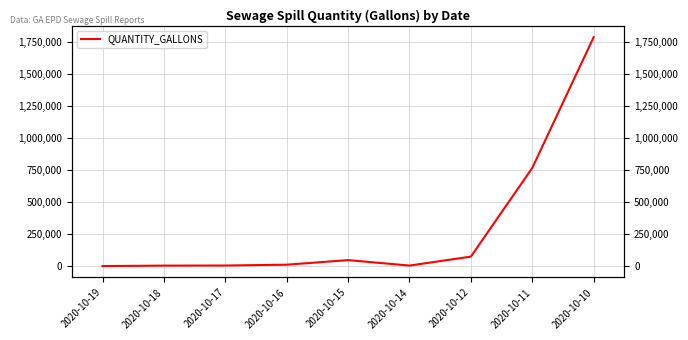

How many lines are shown in the chart?

1